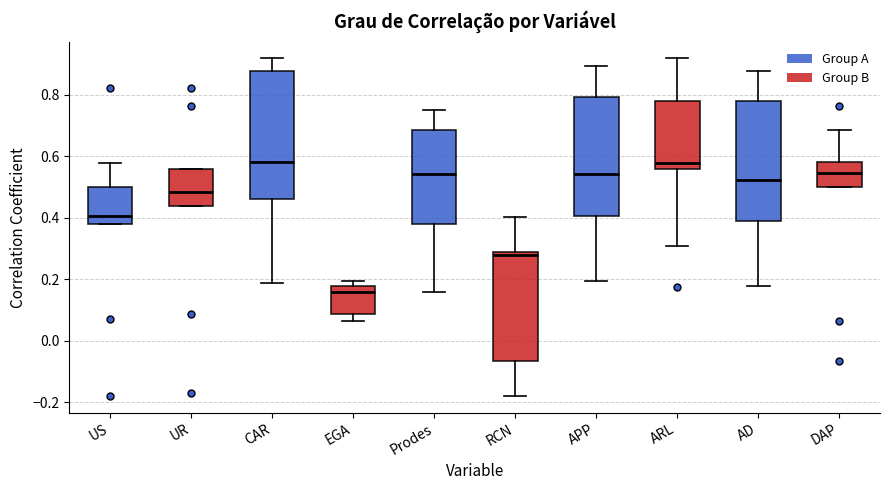

Comparing the boxes themselves (not the whiskers), which one is the tallest?

CAR